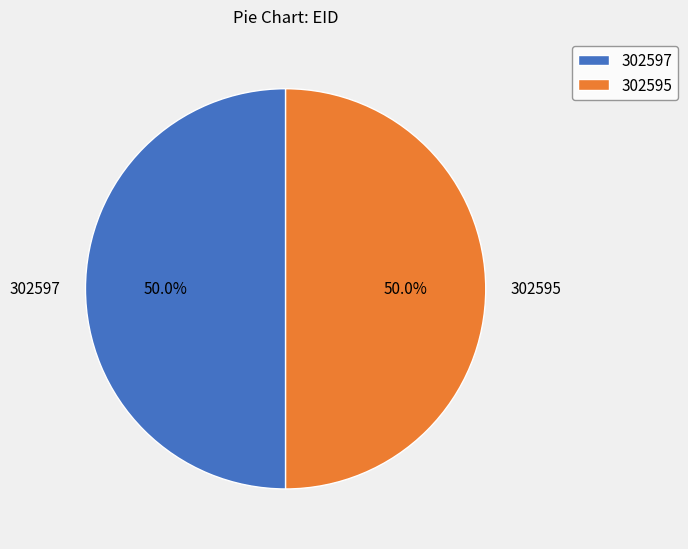

What percentage is the 302595 slice, to the nearest percent?

50%